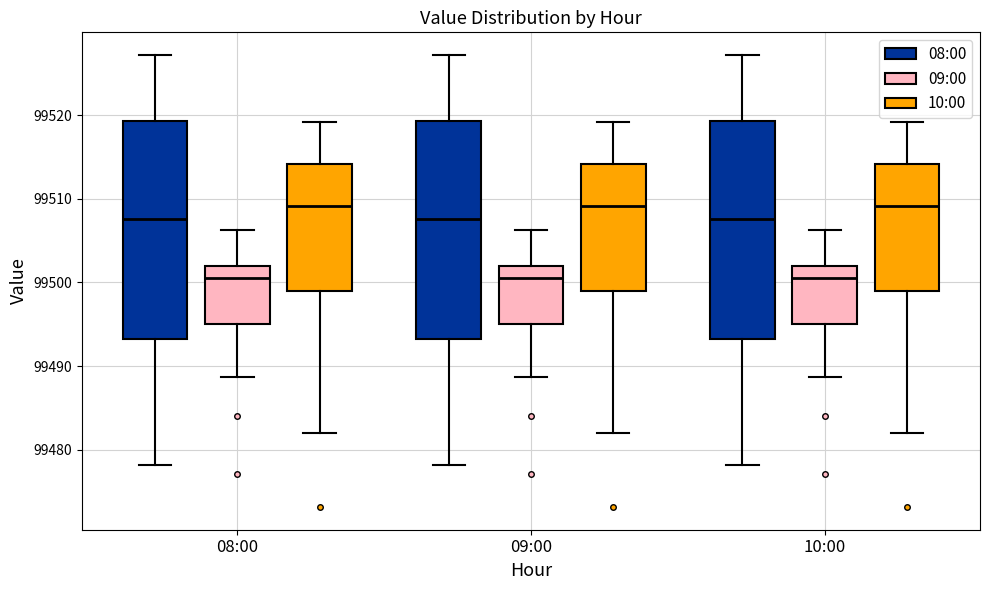

Reading left to right, transcribe this box plot: for each box, give where its median line is, the range the box spans, and where its two whiskers end, as read against the y-axis. The values are not printed on the chart, so give them approximately, as read against the axis.

08:00 (08:00): median 99508, box 99493 to 99519, whiskers 99478 to 99527
08:00 (09:00): median 99501, box 99495 to 99502, whiskers 99489 to 99506
08:00 (10:00): median 99509, box 99499 to 99514, whiskers 99482 to 99519
09:00 (08:00): median 99508, box 99493 to 99519, whiskers 99478 to 99527
09:00 (09:00): median 99501, box 99495 to 99502, whiskers 99489 to 99506
09:00 (10:00): median 99509, box 99499 to 99514, whiskers 99482 to 99519
10:00 (08:00): median 99508, box 99493 to 99519, whiskers 99478 to 99527
10:00 (09:00): median 99501, box 99495 to 99502, whiskers 99489 to 99506
10:00 (10:00): median 99509, box 99499 to 99514, whiskers 99482 to 99519